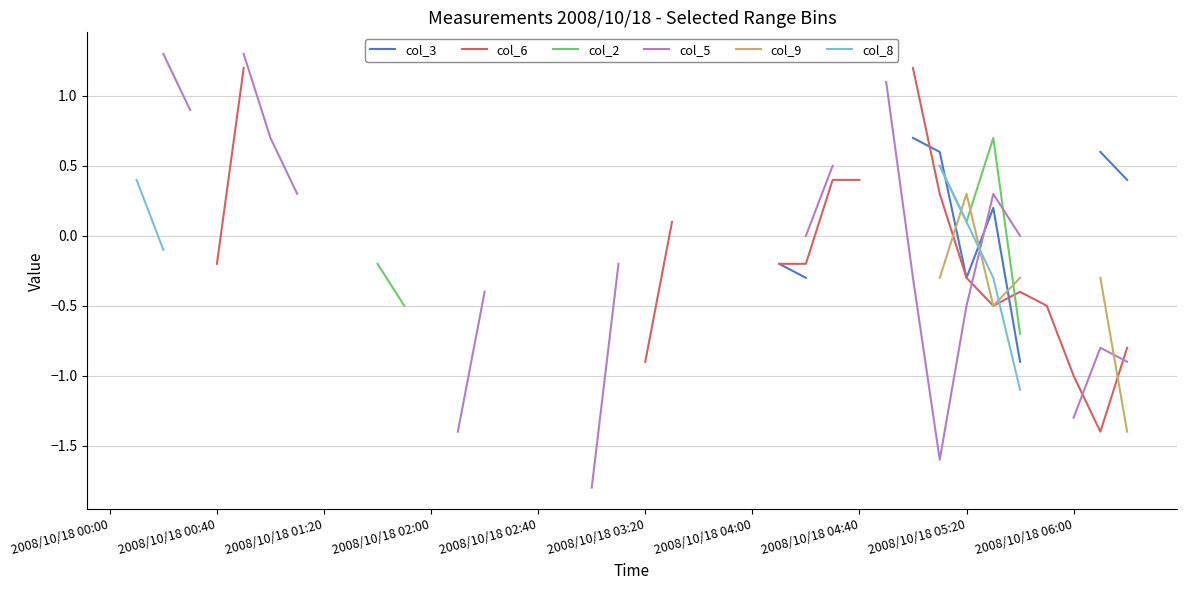

Which series changed the most between 26 and 27?

col_6